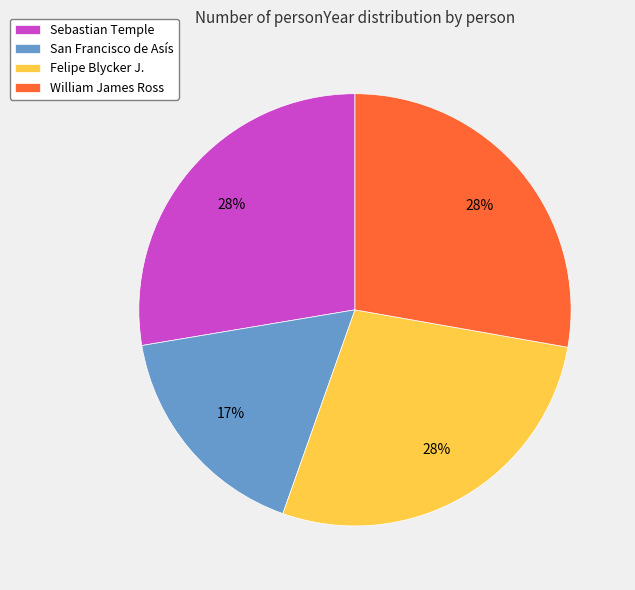

To the nearest percent, what is the average slice percentage?

25%